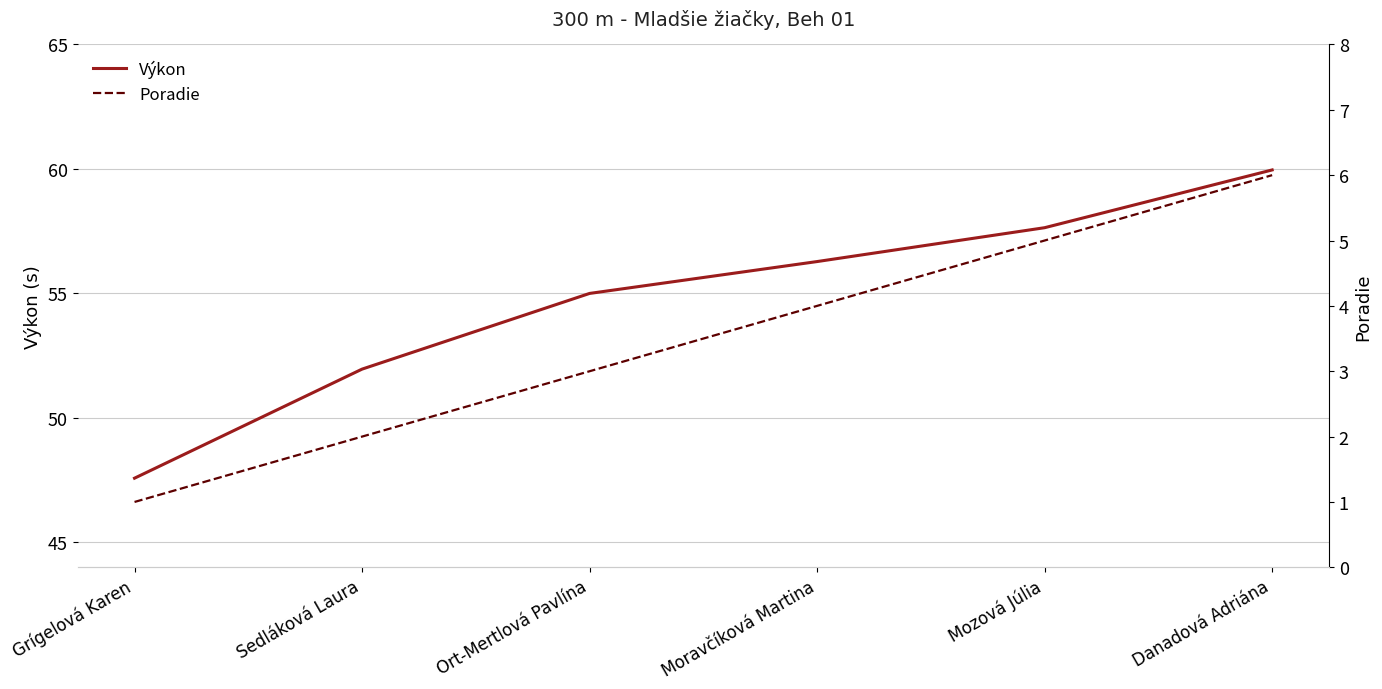

True or false: Poradie and Výkon intersect in this chart.

False